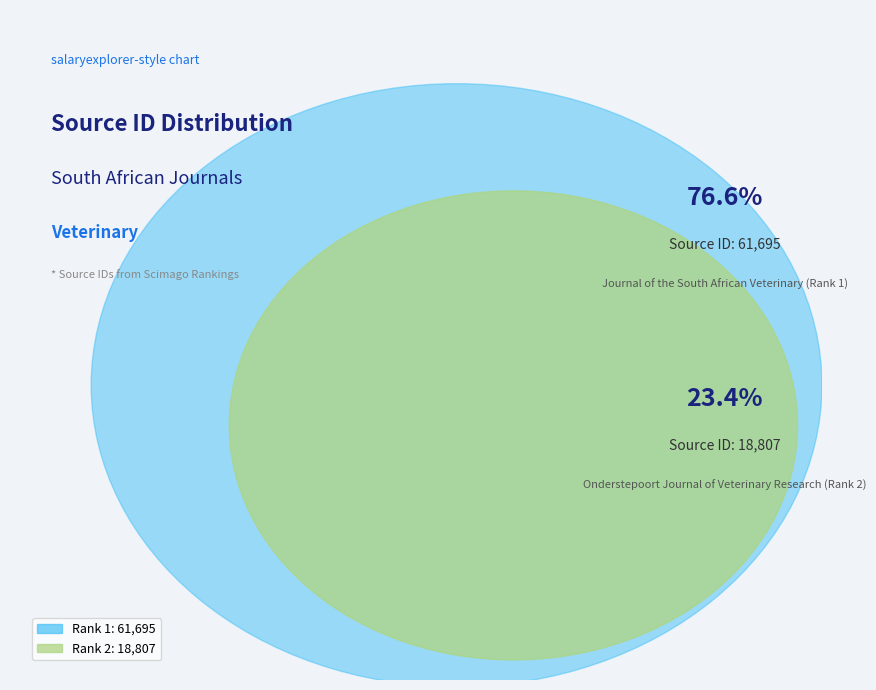

What is the smallest slice in the pie chart?

Onderstepoort Journal of Veterinary Research (Rank 2)